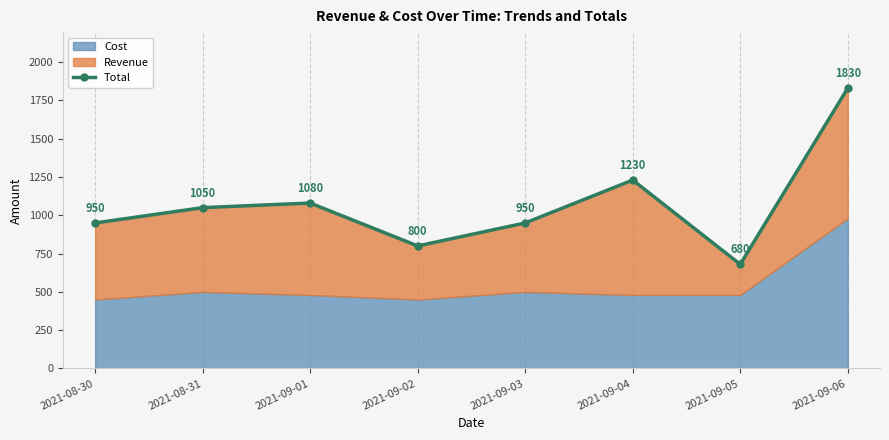

Rank the categories by value from highest to lowest.

2021-09-06, 2021-09-04, 2021-09-01, 2021-08-31, 2021-08-30, 2021-09-03, 2021-09-02, 2021-09-05